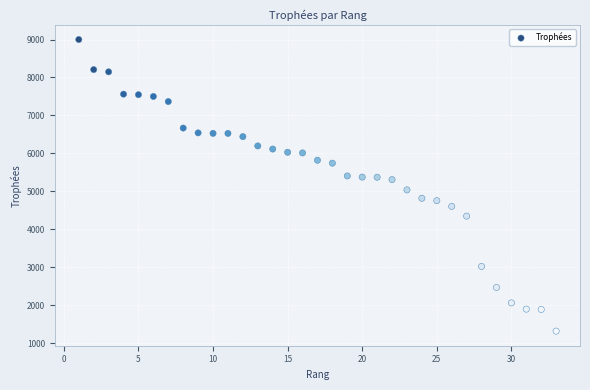

What is the range of Y values (max minus min)?

7682